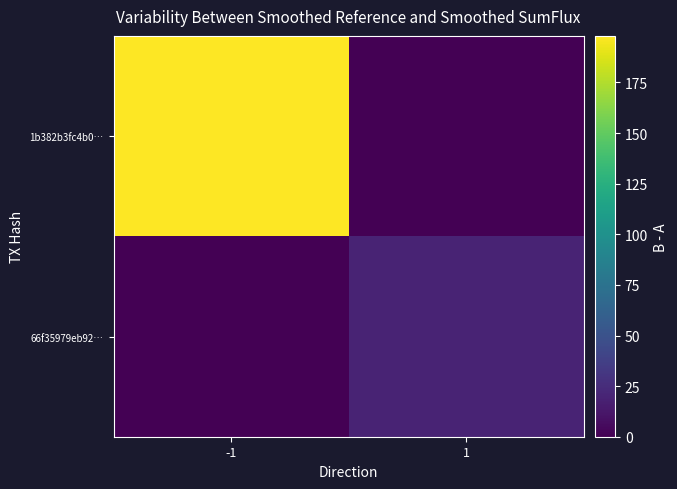

Which series has the widest spread of values?

1b382b3fc4b0…